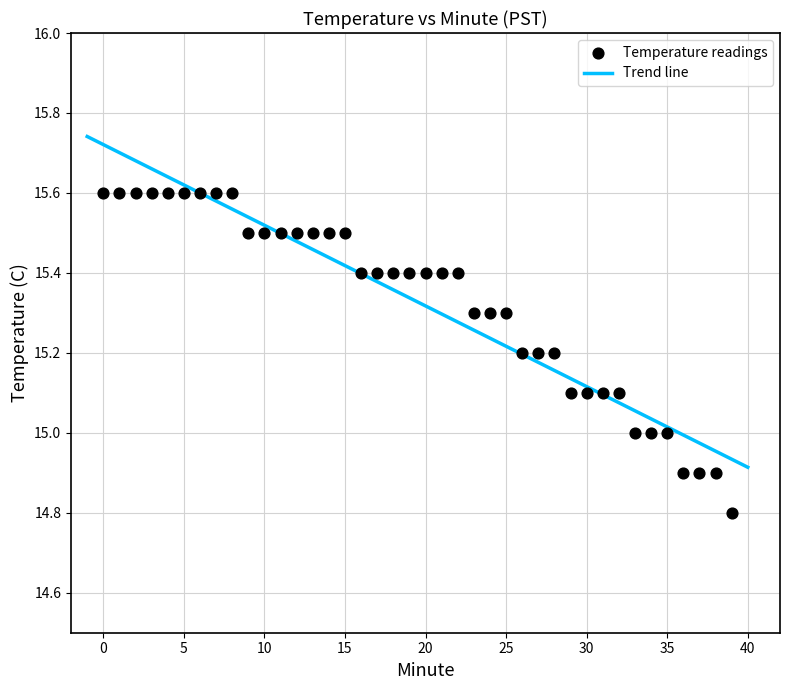

What is the range of Y values (max minus min)?

0.8